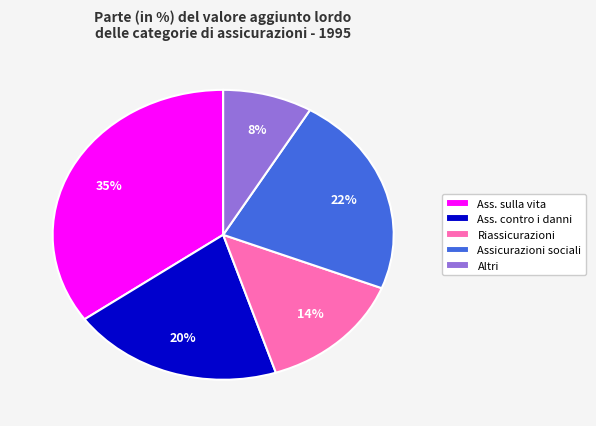

Combined, do Ass. sulla vita and Assicurazioni sociali account for over 50%?

Yes